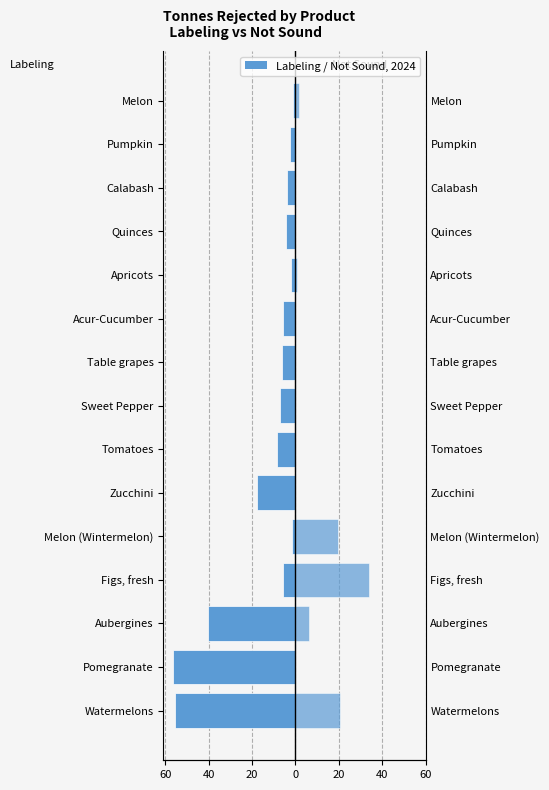

How many bars are there in each group?

2